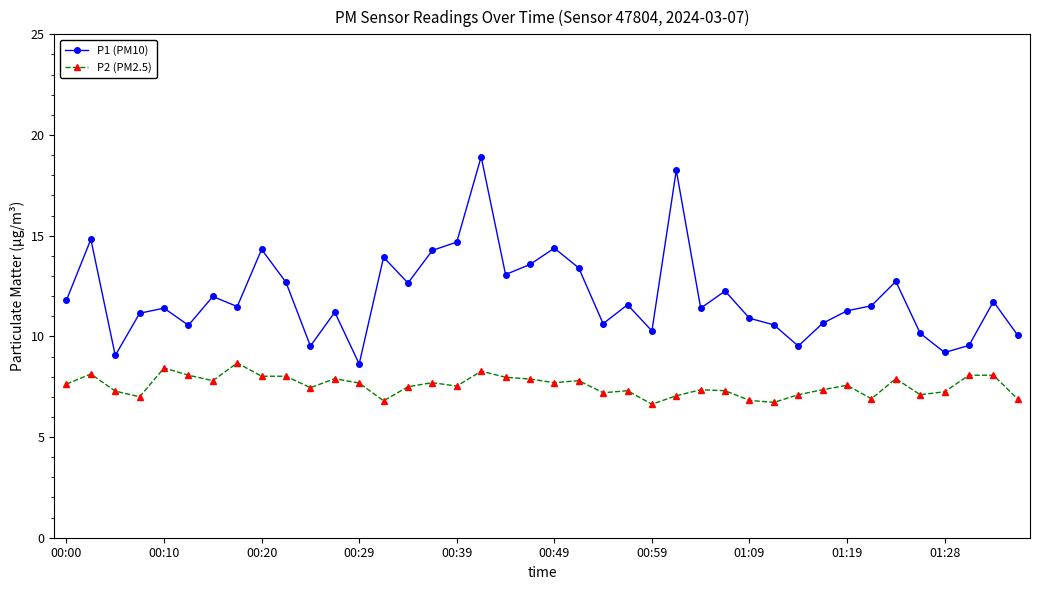

Rank the series by their maximum value, from highest to lowest.

P1 (PM10), P2 (PM2.5)